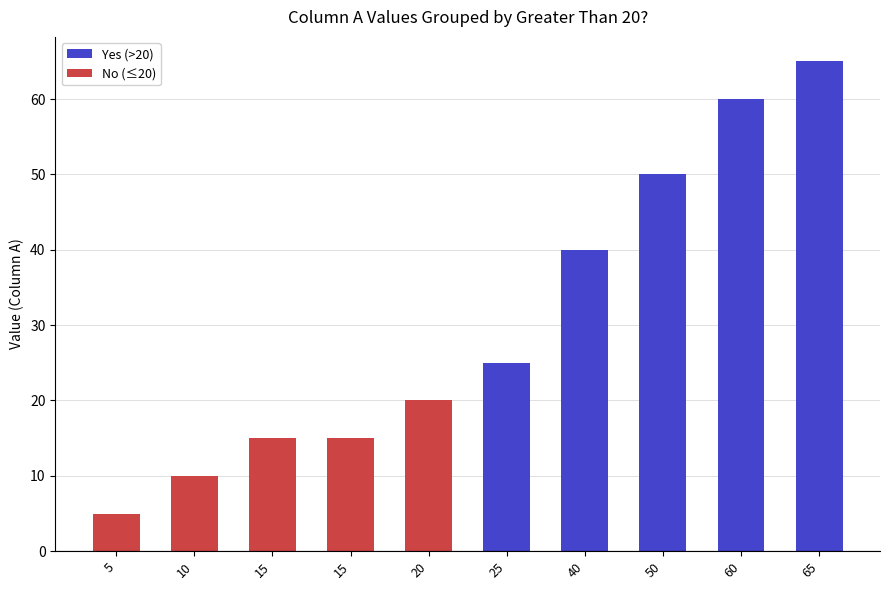

How many No (≤20) values are between 10 and 15?

3